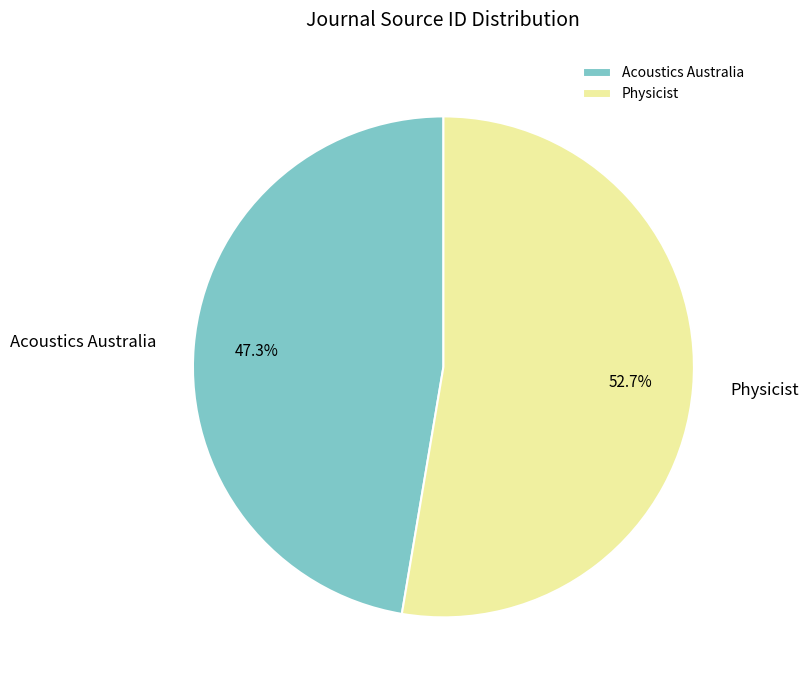

Is it true that Physicist is 67% of the pie?

False